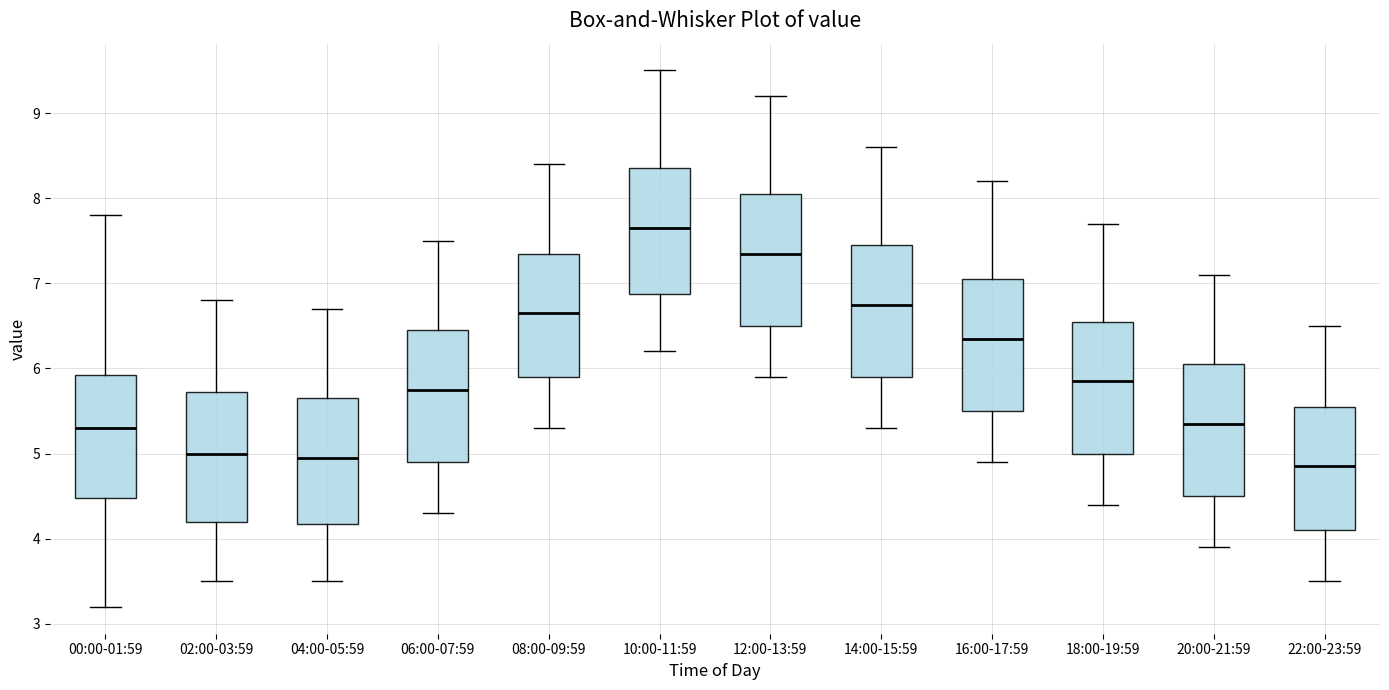

Which box's median line is the highest?

10:00-11:59